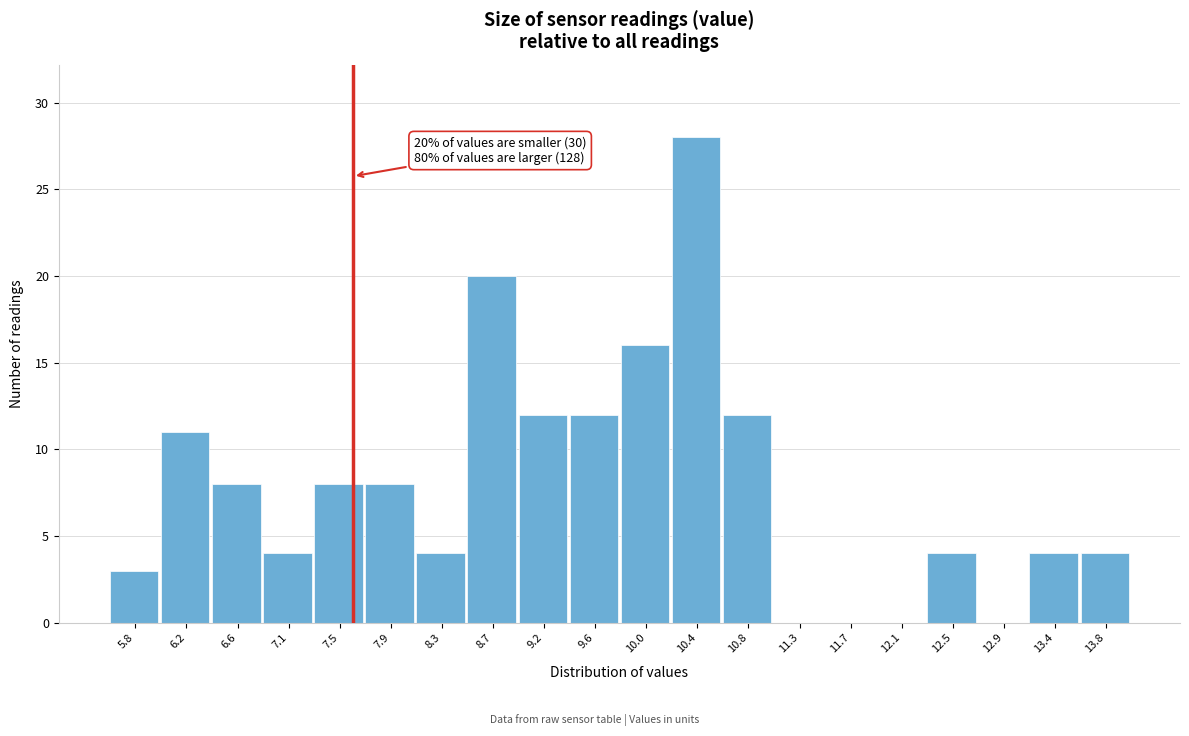

Reading left to right, list all the values displayed in this chart.

5.8=3	6.2=11	6.6=8	7.1=4	7.5=8	7.9=8	8.3=4	8.7=20	9.2=12	9.6=12	10.0=16	10.4=28	10.8=12	11.3=0	11.7=0	12.1=0	12.5=4	12.9=0	13.4=4	13.8=4